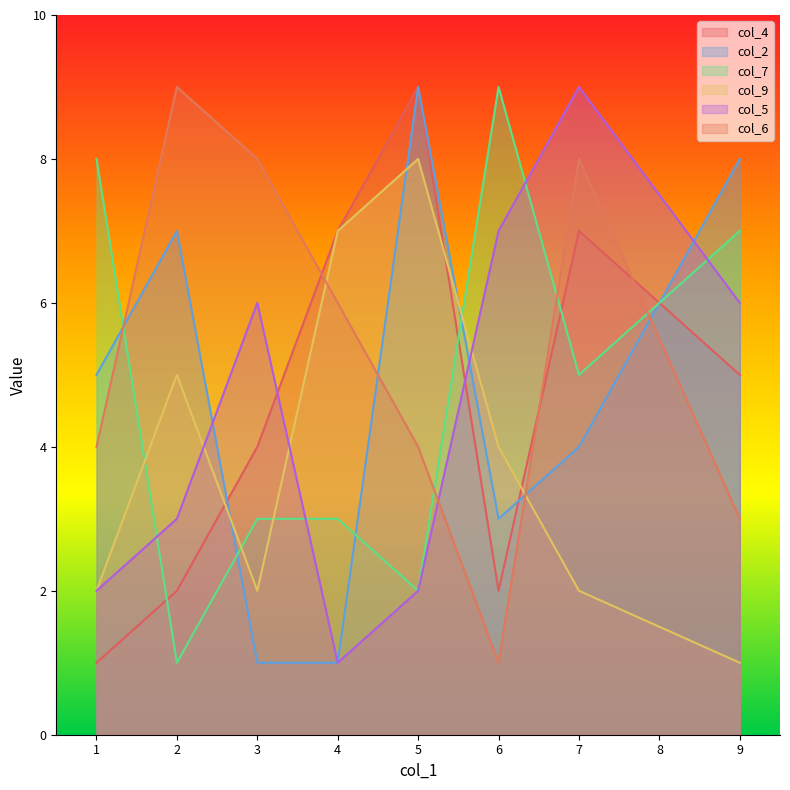

True or false: col_6 and col_2 cross at least once.

True